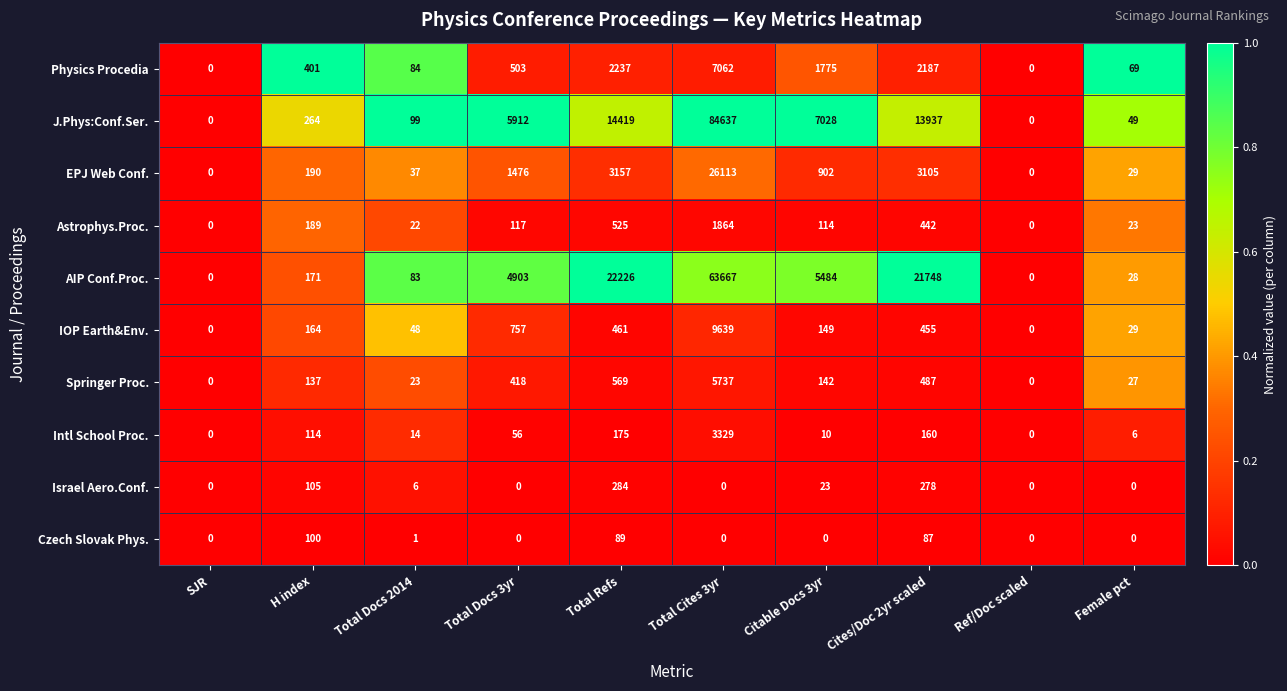

At which category is the sum across all series the highest?

Total Cites 3yr